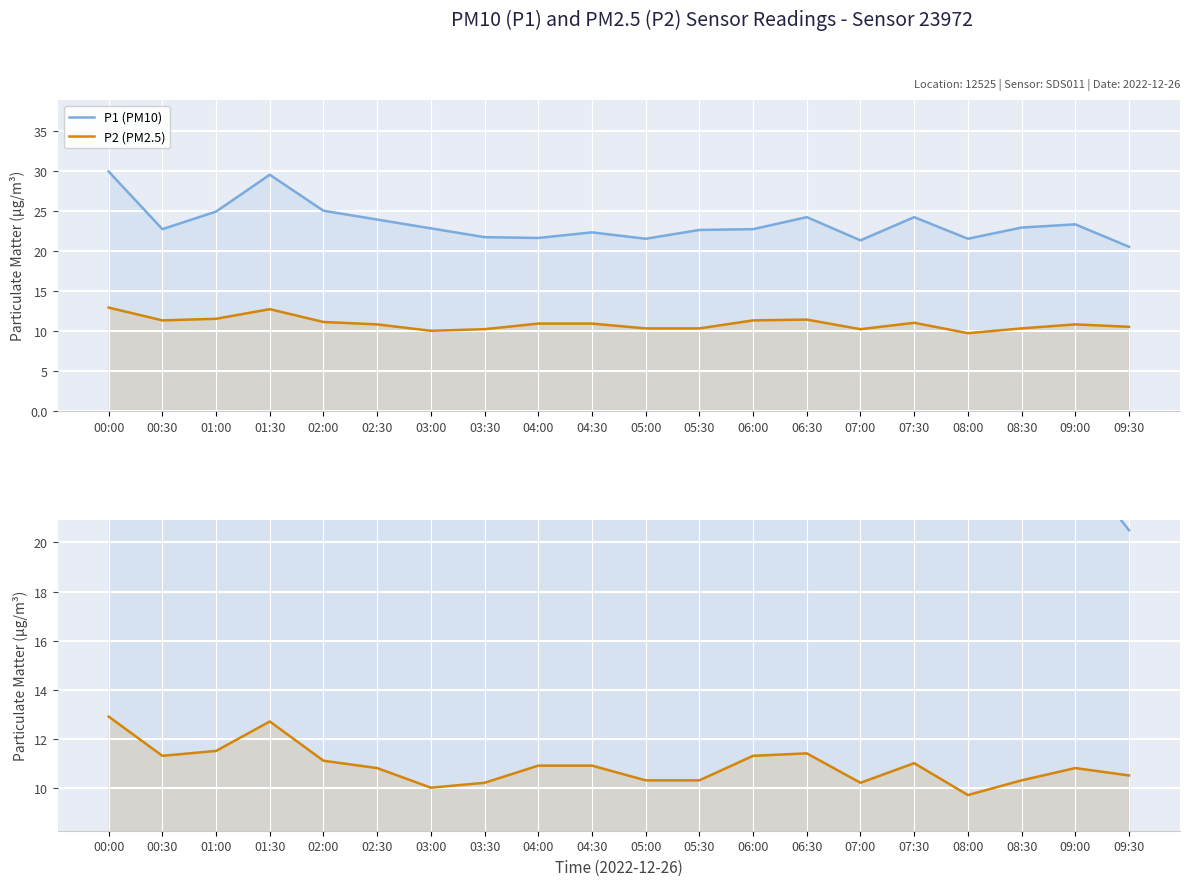

What position from the left is 07:00?

15